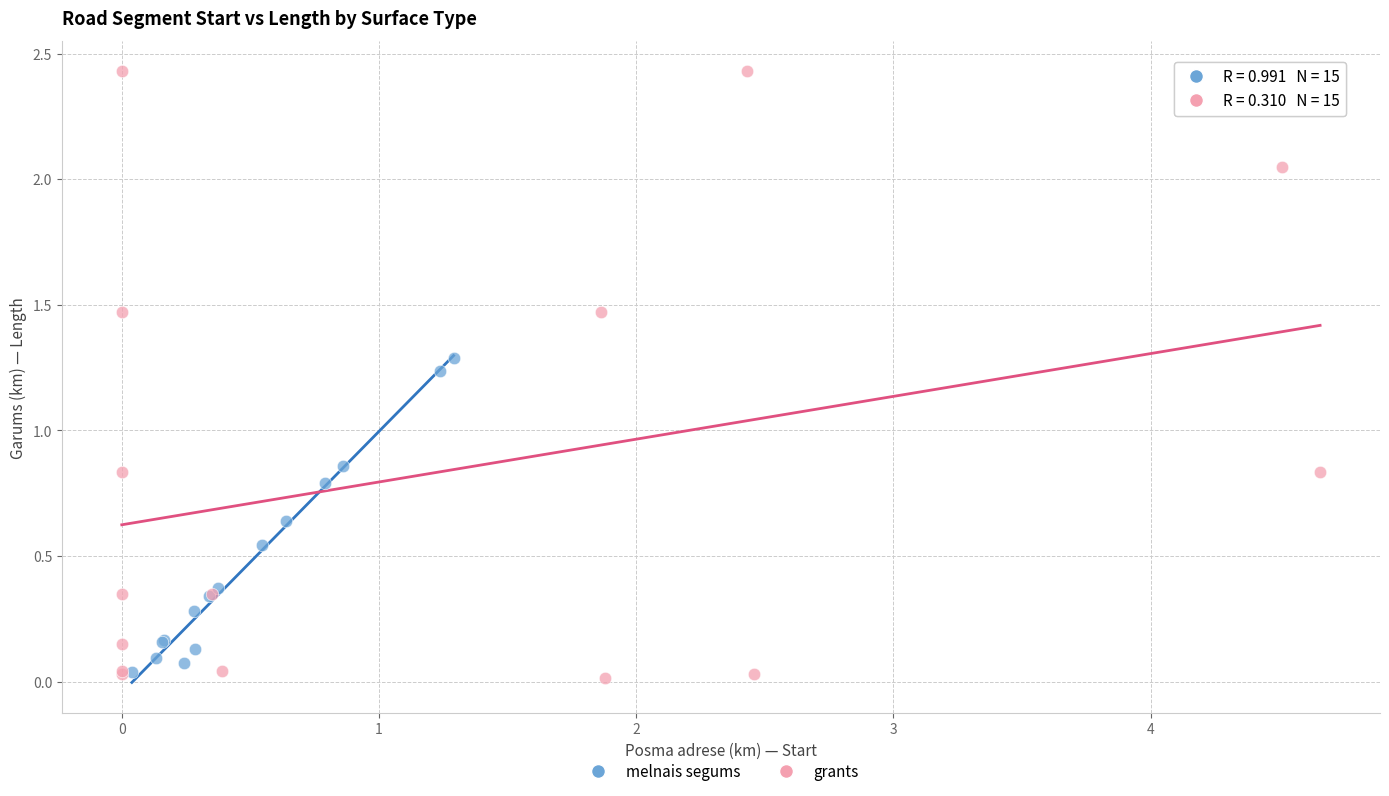

Which series has the largest Y range (max minus min)?

grants